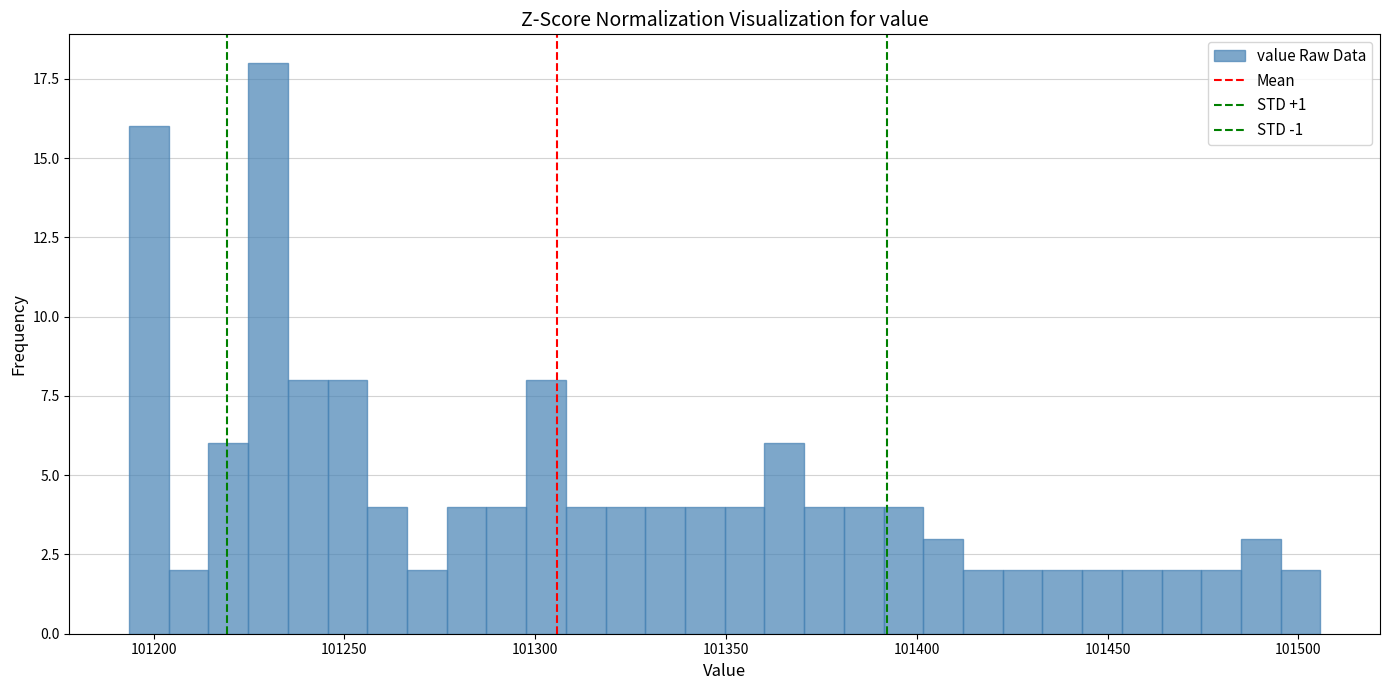

Read against the x-axis, roughly where is the centre of the tallest bar?

101230